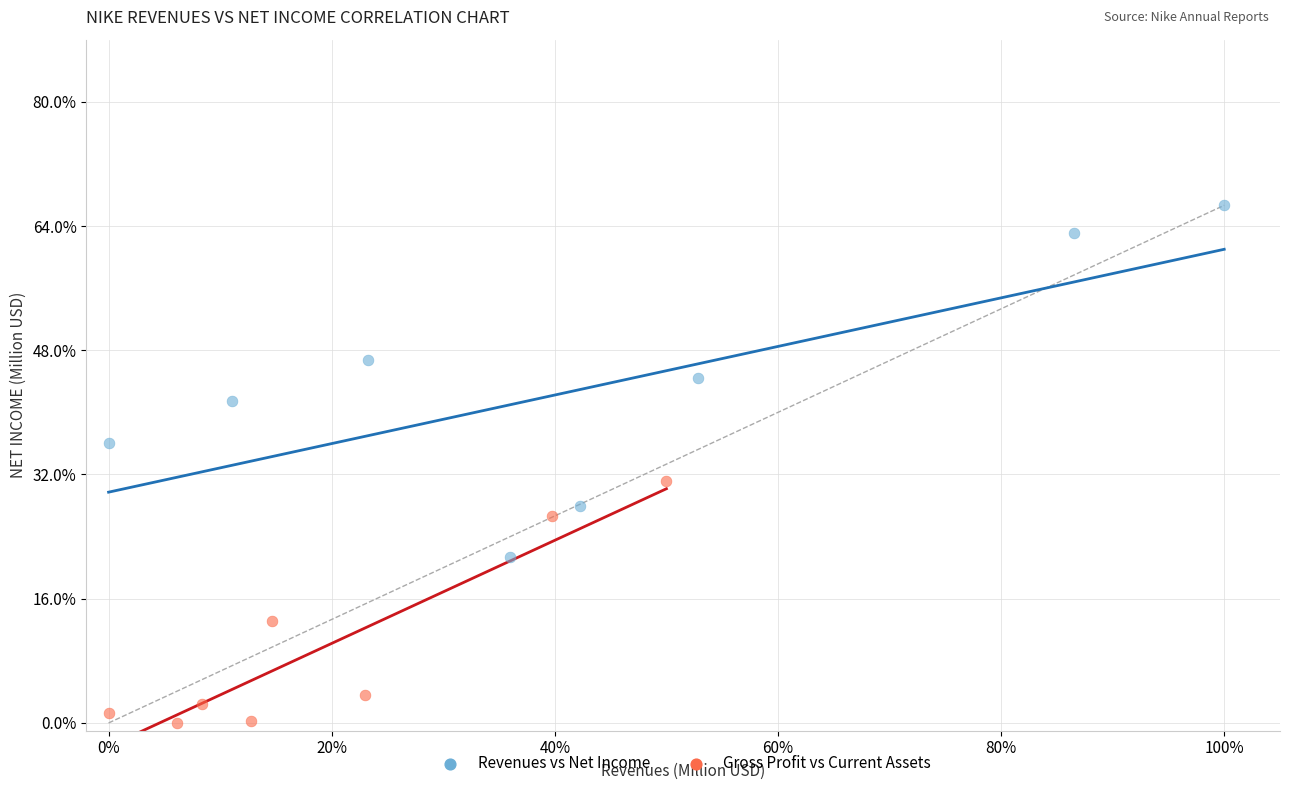

What are all the series names shown in the legend?

Revenues vs Net Income, Gross Profit vs Current Assets